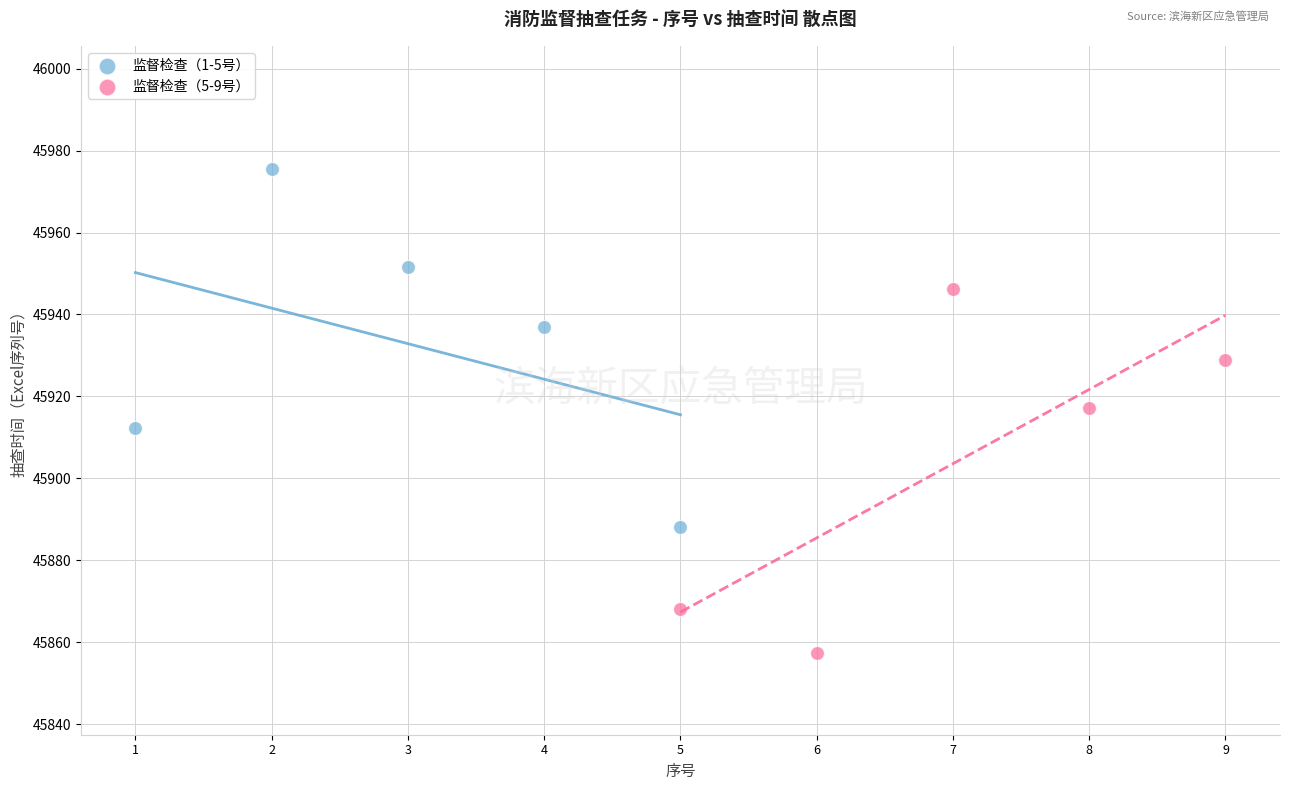

What are all the series names shown in the legend?

监督检查（1-5号）, 监督检查（5-9号）